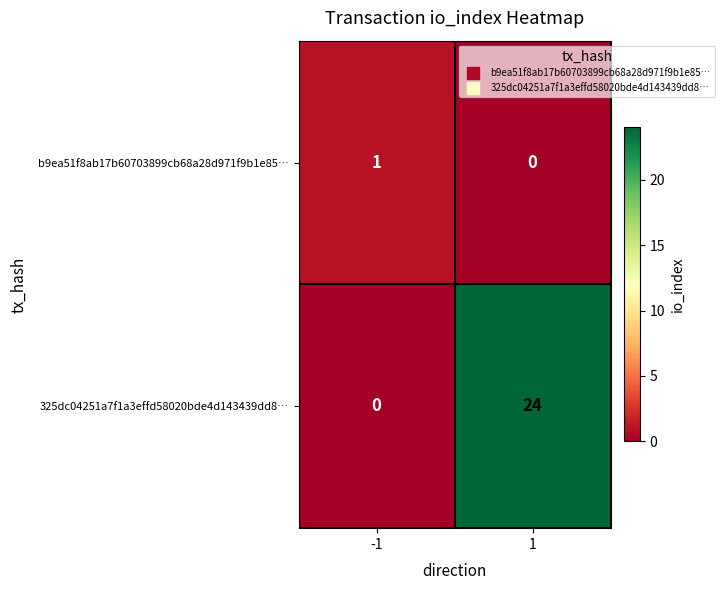

Which series has the largest range (max minus min)?

325dc04251a7f1a3effd58020bde4d143439dd8…